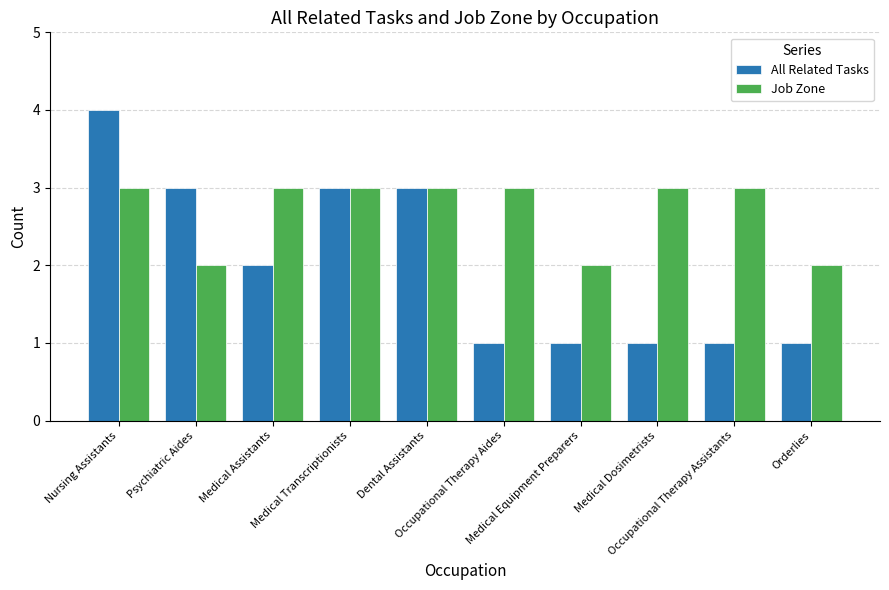

What is the lowest value of the Job Zone series?

2